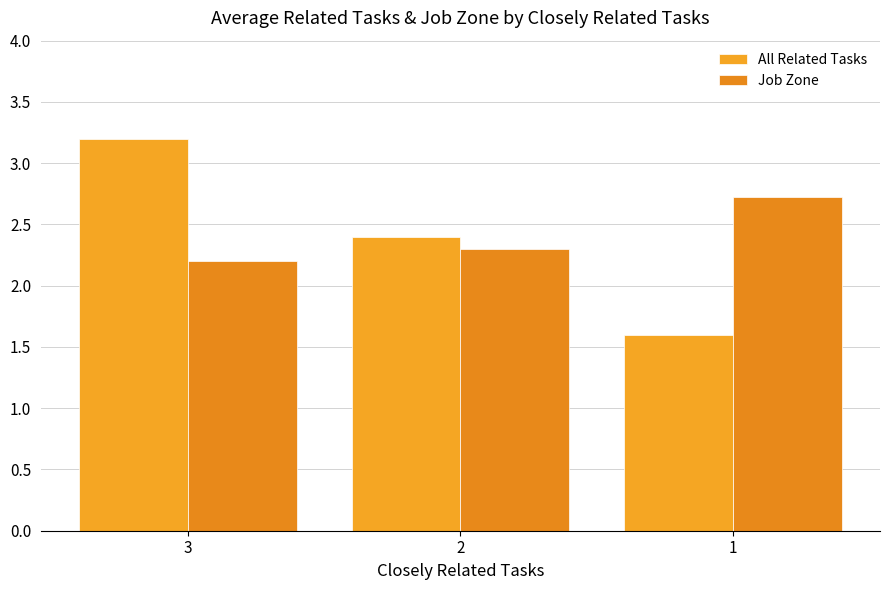

Reading left to right, transcribe all the data shown in this chart.

All Related Tasks: 3=3.2	2=2.4	1=1.6
Job Zone: 3=2.2	2=2.3	1=2.7